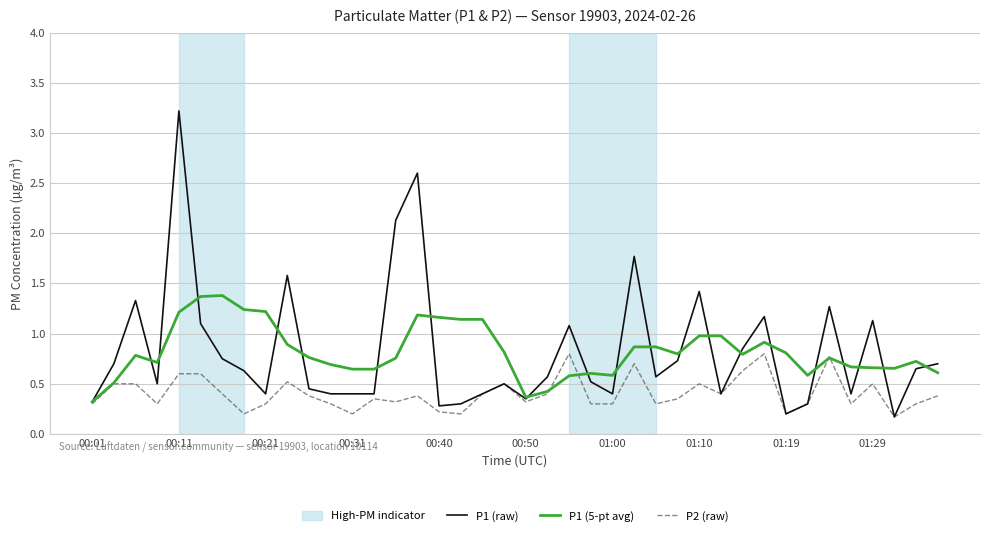

What is the maximum value shown in the chart?

3.2